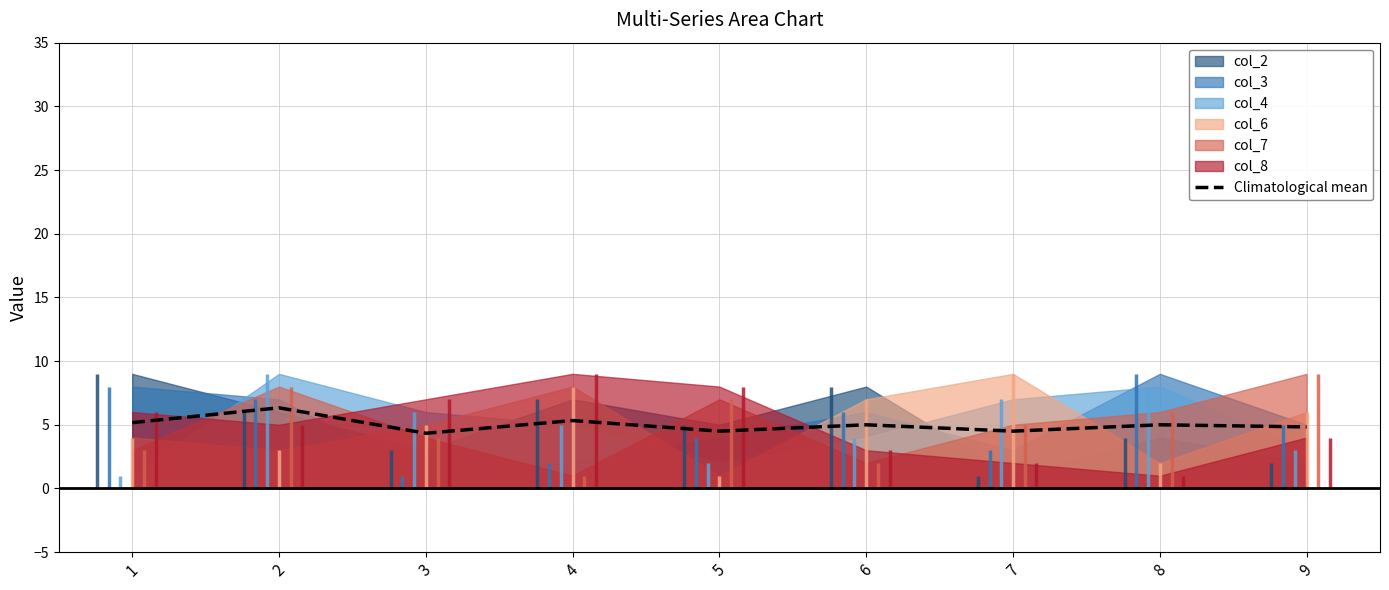

List the labels in order of value, largest first.

2, 4, 1, 6, 8, 9, 5, 7, 3